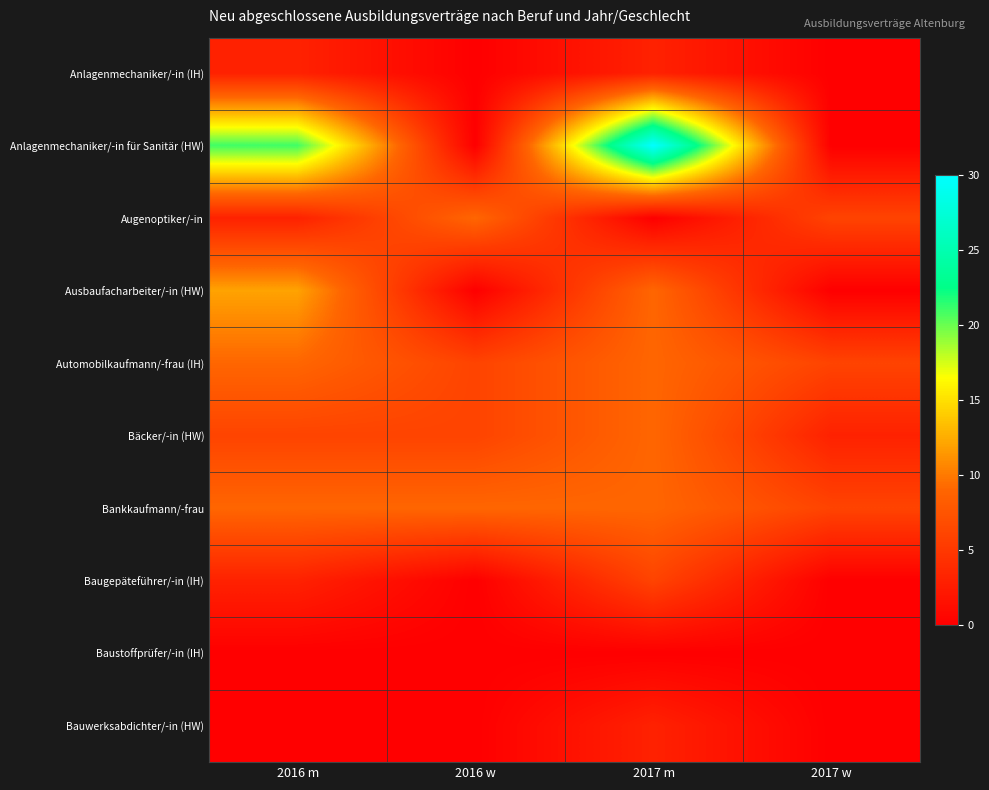

Which has a higher value, 2017 w or 2016 w?

2017 w